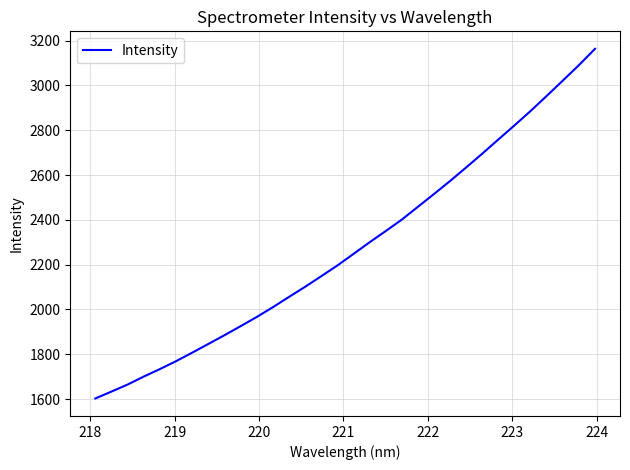

What is the maximum value shown in the chart?

3163.4